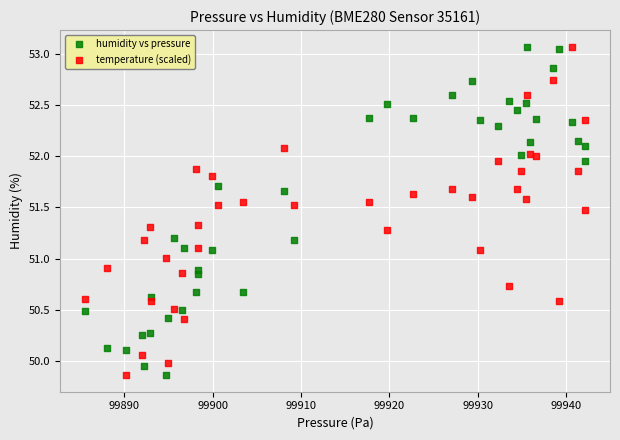

What is the X range (max minus min) for the scatter plot?

56.6